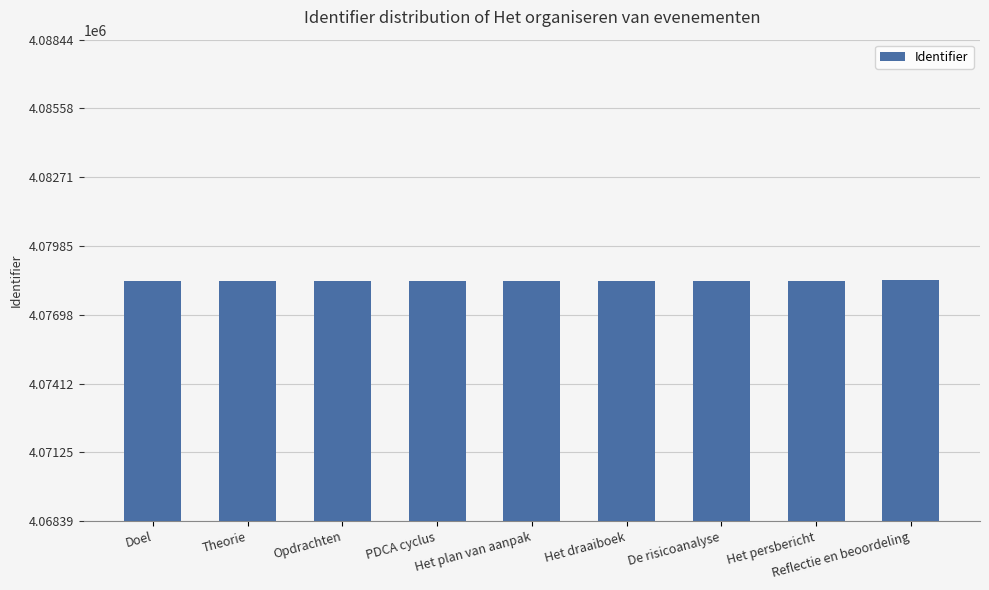

The chart shows a value of 4078410 at Het persbericht. True or false?

True